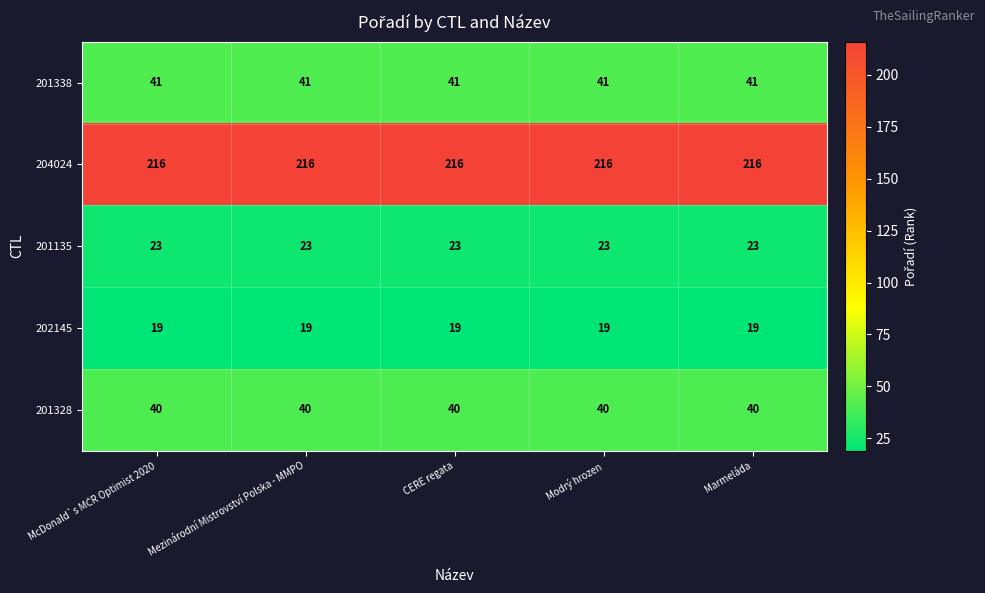

Rank the series at Modrý hrozen from lowest to highest value.

202145, 201135, 201328, 201338, 204024